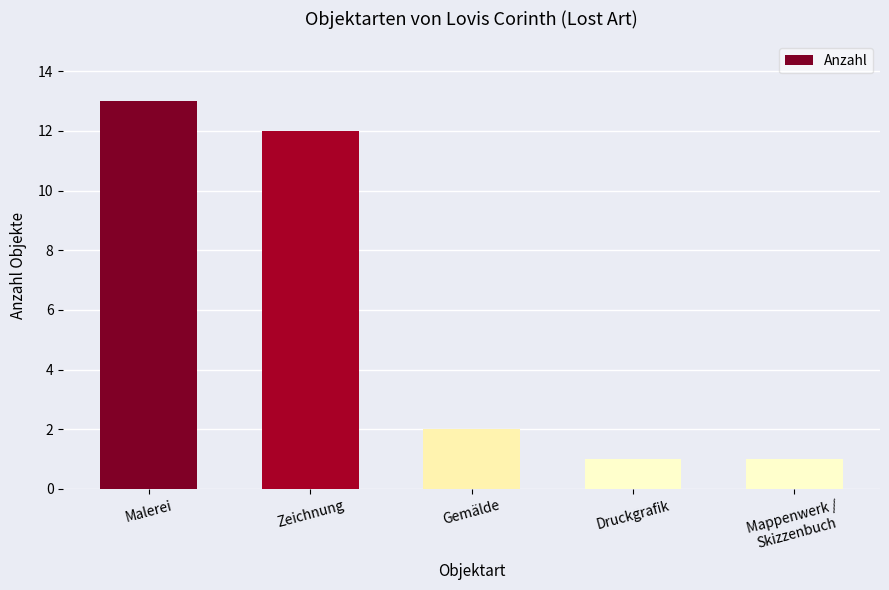

What is the difference between the values at Malerei and Gemälde?

11